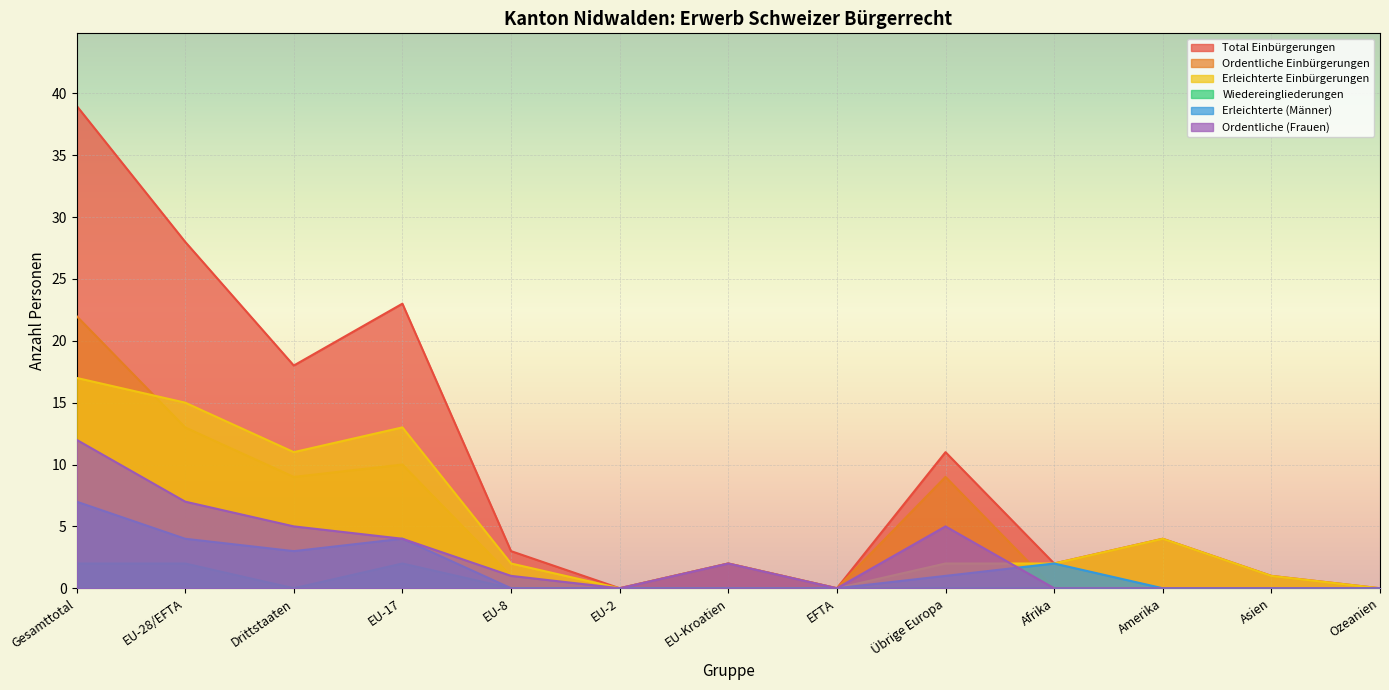

Reading left to right, transcribe all the data shown in this chart.

Total Einbürgerungen: Gesamttotal=39	EU-28/EFTA=28	Drittstaaten=18	EU-17=23	EU-8=3	EU-2=0	EU-Kroatien=2	EFTA=0	Übrige Europa=11	Afrika=2	Amerika=4	Asien=1	Ozeanien=0
Ordentliche Einbürgerungen: Gesamttotal=22	EU-28/EFTA=13	Drittstaaten=9	EU-17=10	EU-8=1	EU-2=0	EU-Kroatien=2	EFTA=0	Übrige Europa=9	Afrika=0	Amerika=0	Asien=0	Ozeanien=0
Erleichterte Einbürgerungen: Gesamttotal=17	EU-28/EFTA=15	Drittstaaten=11	EU-17=13	EU-8=2	EU-2=0	EU-Kroatien=0	EFTA=0	Übrige Europa=2	Afrika=2	Amerika=4	Asien=1	Ozeanien=0
Wiedereingliederungen: Gesamttotal=2	EU-28/EFTA=2	Drittstaaten=0	EU-17=2	EU-8=0	EU-2=0	EU-Kroatien=0	EFTA=0	Übrige Europa=0	Afrika=0	Amerika=0	Asien=0	Ozeanien=0
Erleichterte (Männer): Gesamttotal=7	EU-28/EFTA=4	Drittstaaten=3	EU-17=4	EU-8=0	EU-2=0	EU-Kroatien=0	EFTA=0	Übrige Europa=1	Afrika=2	Amerika=0	Asien=0	Ozeanien=0
Ordentliche (Frauen): Gesamttotal=12	EU-28/EFTA=7	Drittstaaten=5	EU-17=4	EU-8=1	EU-2=0	EU-Kroatien=2	EFTA=0	Übrige Europa=5	Afrika=0	Amerika=0	Asien=0	Ozeanien=0